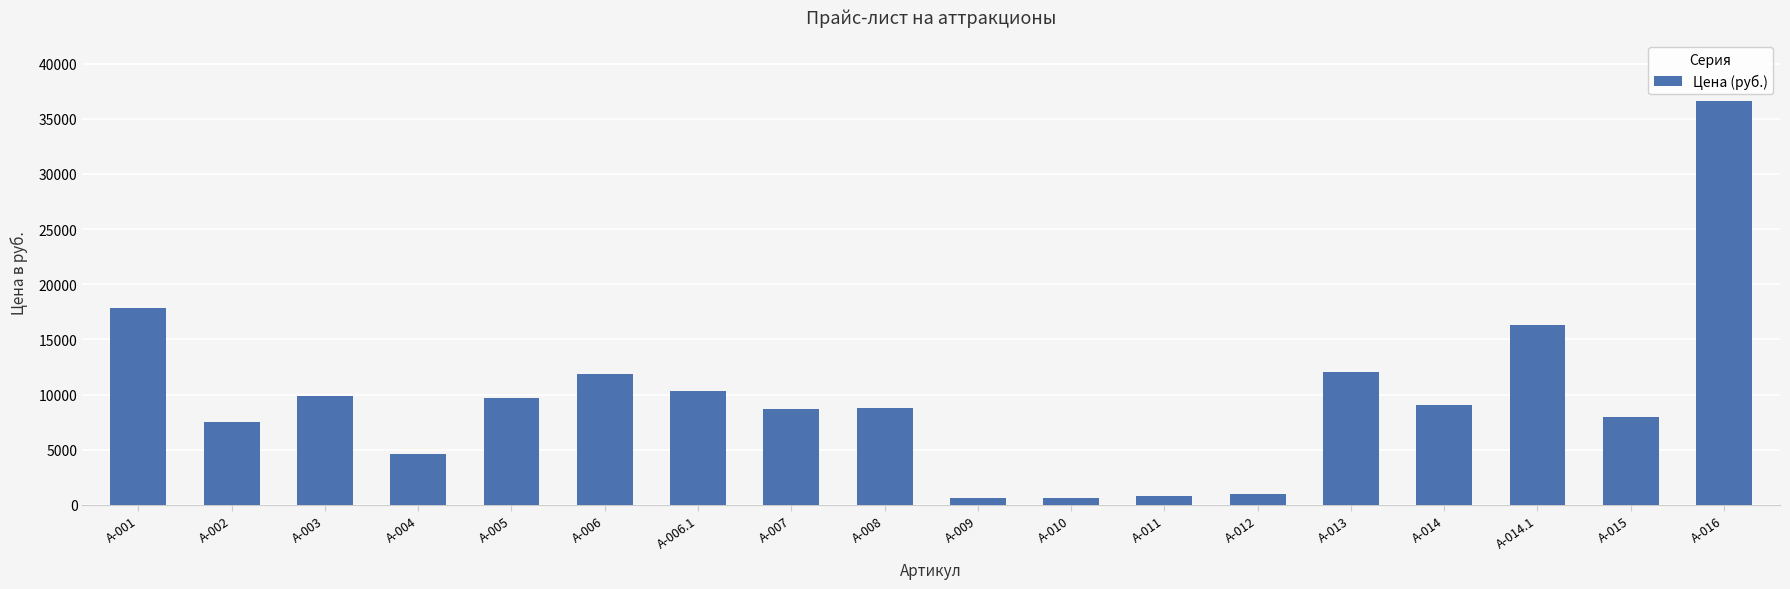

What is the minimum value shown in the chart?

646